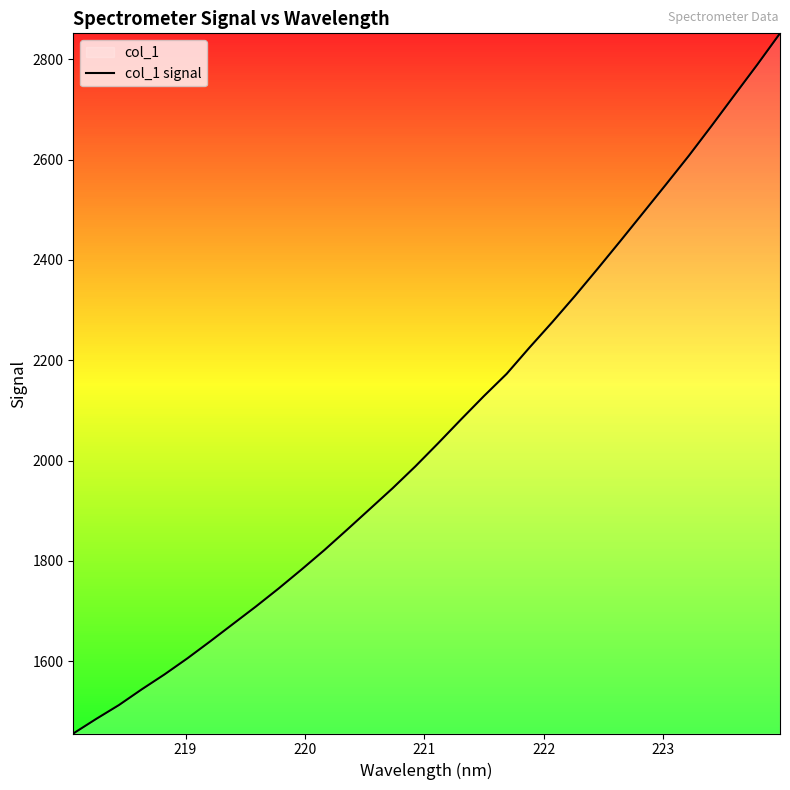

What is the difference between the maximum and minimum values?

1395.4